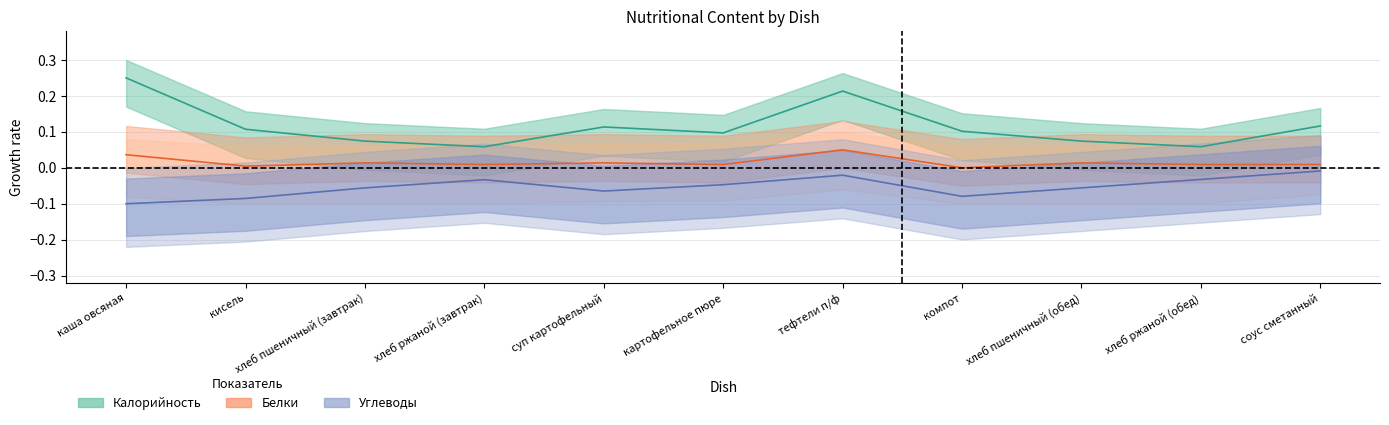

Which series has the largest total across all categories?

Калорийность